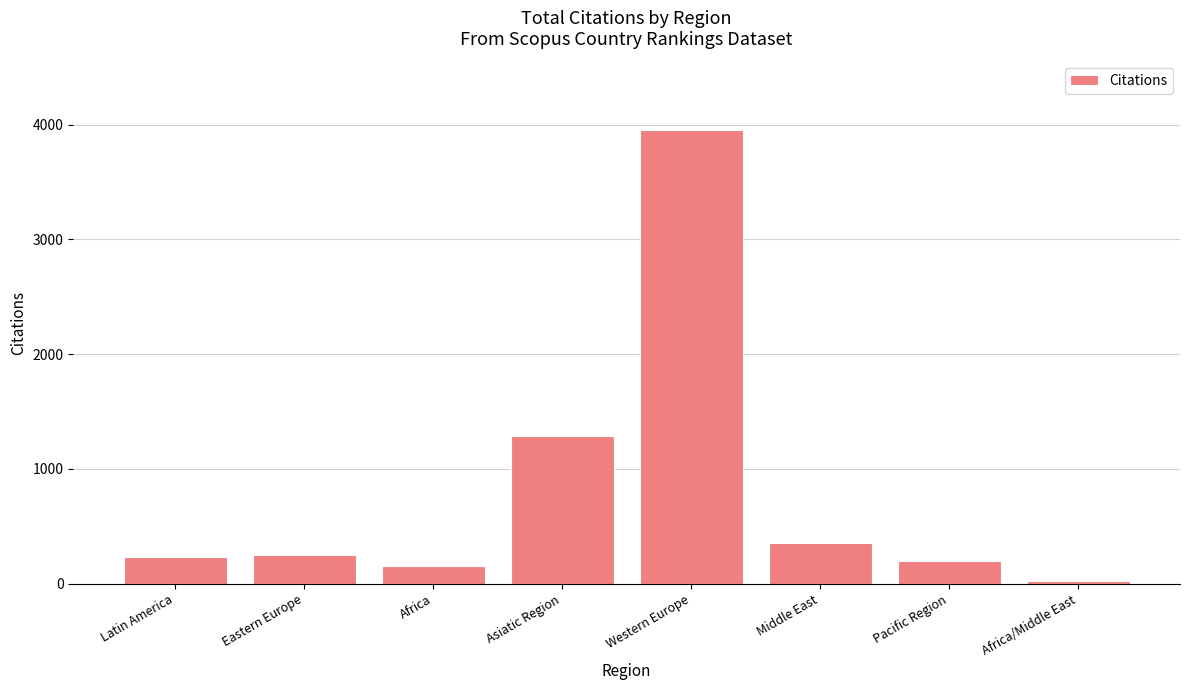

At which label is the value closest to 1991?

Asiatic Region